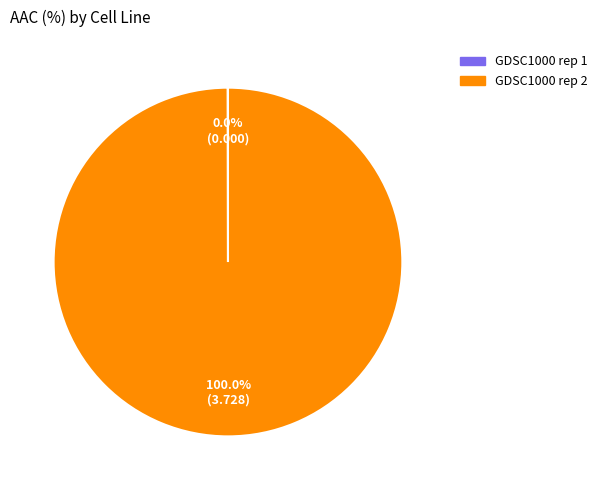

Which slice is the largest?

GDSC1000 rep 2